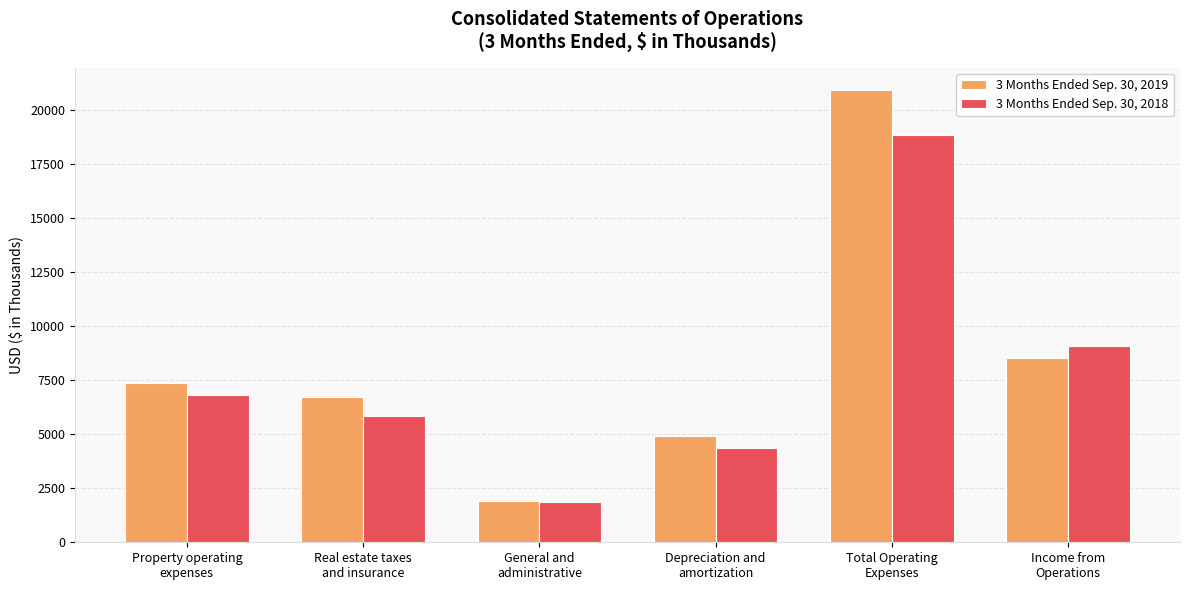

List the series in order of their overall mean, highest first.

3 Months Ended Sep. 30, 2019, 3 Months Ended Sep. 30, 2018